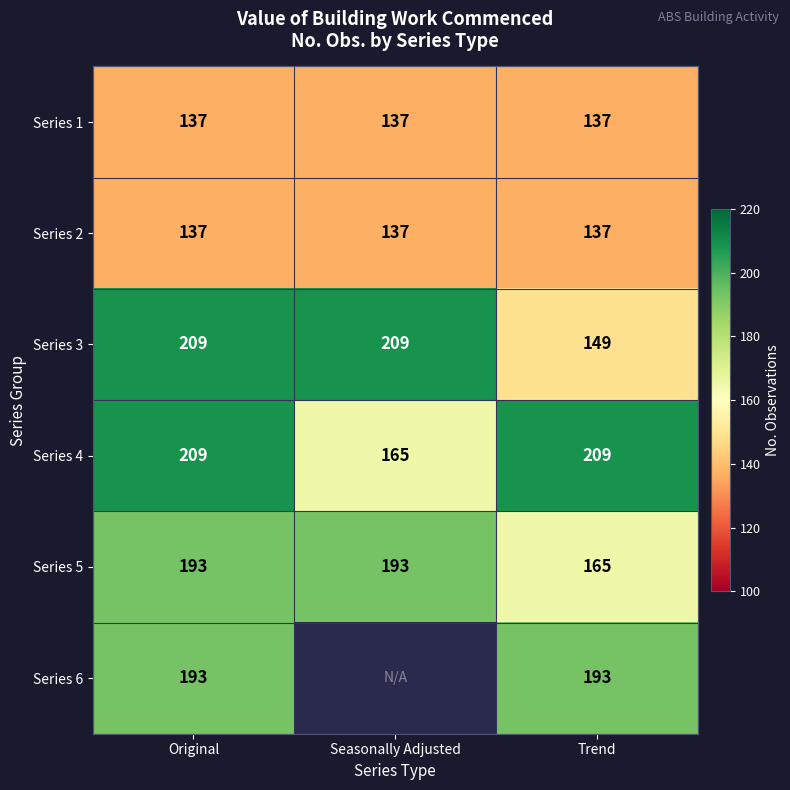

Is the value of Series 2 at Trend greater than the value of Series 4 at Original?

No